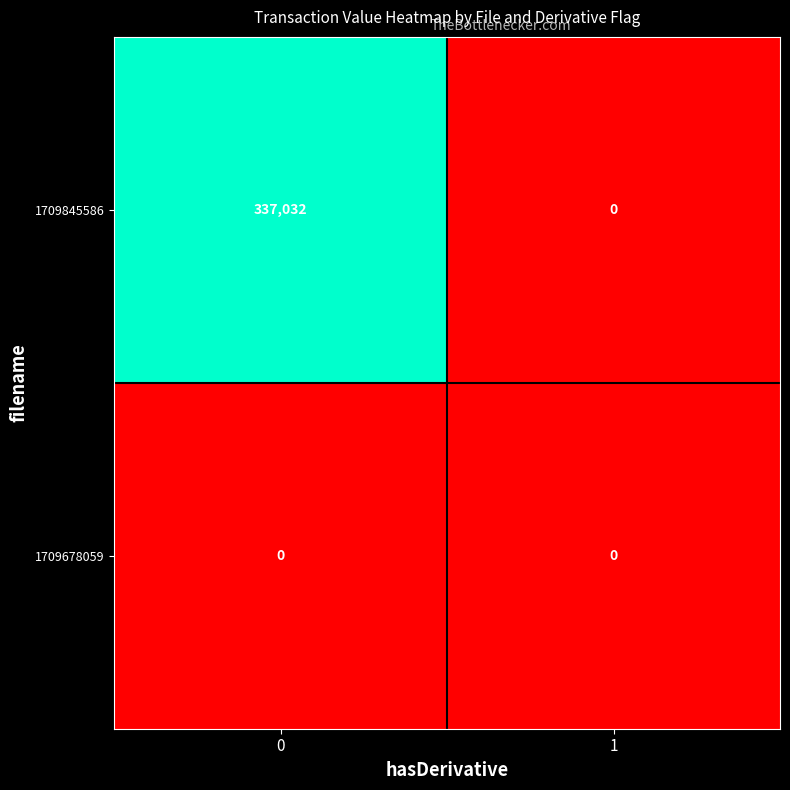

Which series has the largest range (max minus min)?

1709845586